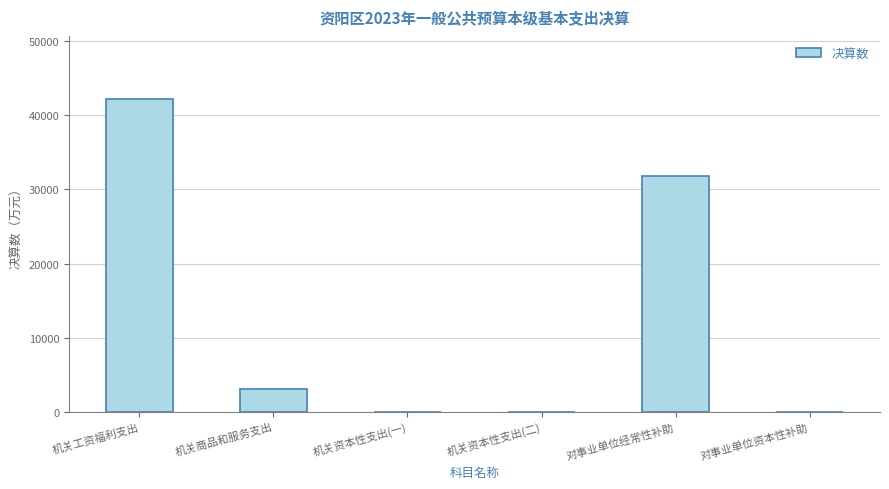

At which label is the value closest to 21142?

对事业单位经常性补助